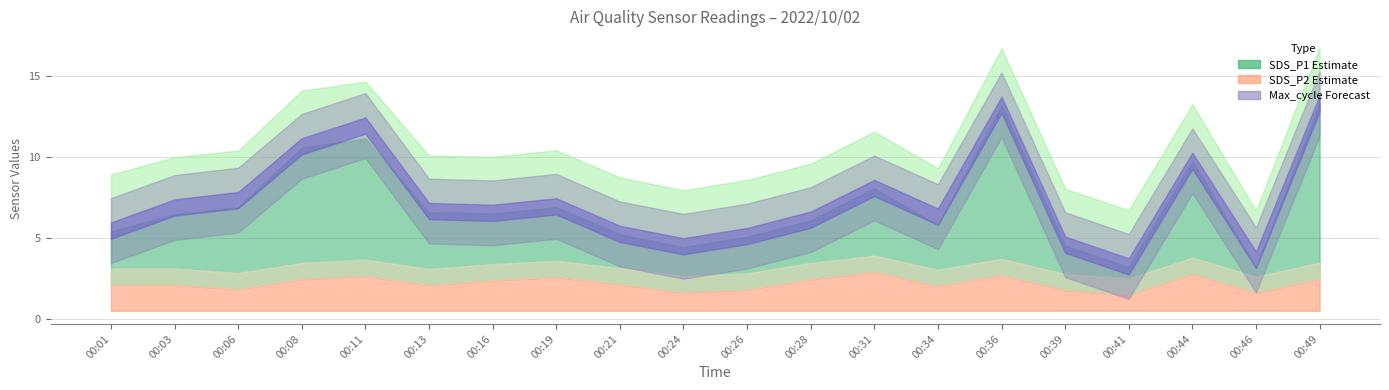

Which has a higher value, 00:19 or 00:26?

00:19